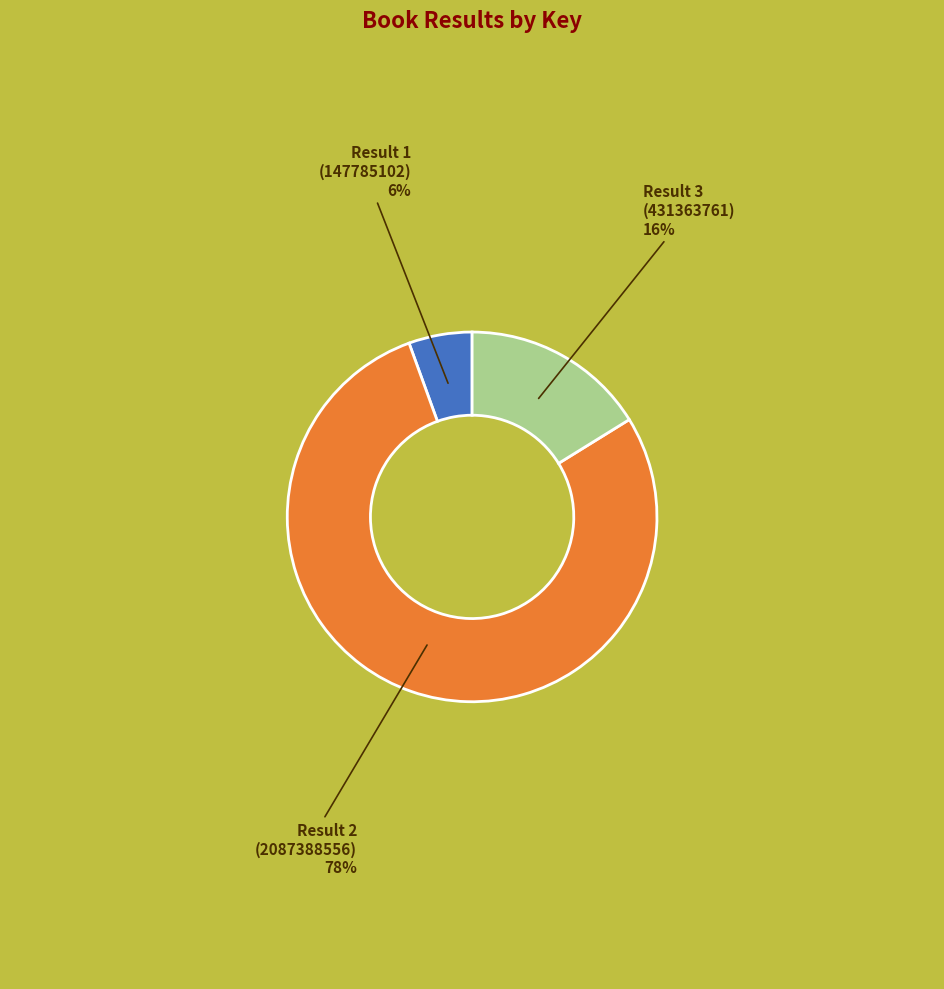

How many segments does this pie chart have?

3